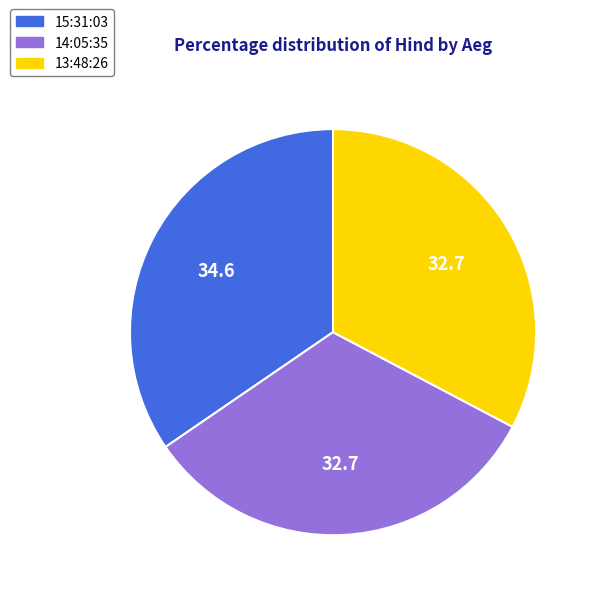

Which slice is the largest?

15:31:03